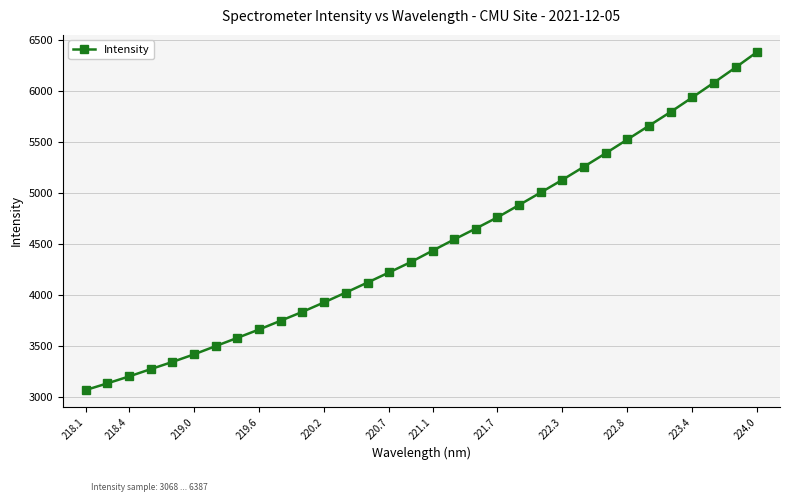

Reading left to right, extract all data points from this chart.

3068.4	3133.9	3201.7	3273.5	3344.2	3418.7	3500.0	3580.7	3662.8	3749.0	3835.9	3928.8	4025.1	4123.1	4222.8	4324.1	4435.5	4545.9	4653.4	4763.3	4884.2	5007.0	5131.4	5260.7	5392.1	5527.1	5662.1	5797.5	5939.9	6085.1	6233.7	6386.9